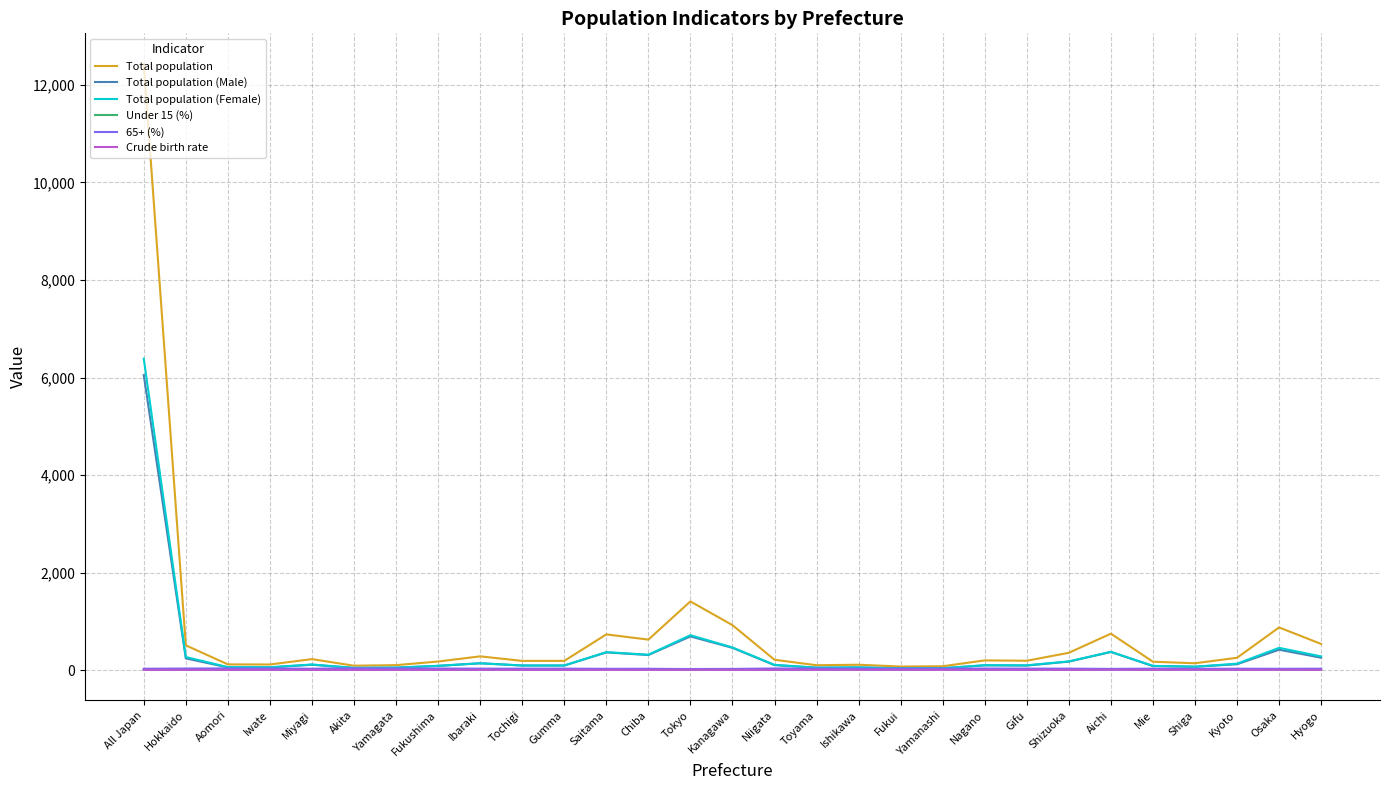

At which label is Total population (Male) closest to 3042?

Tokyo